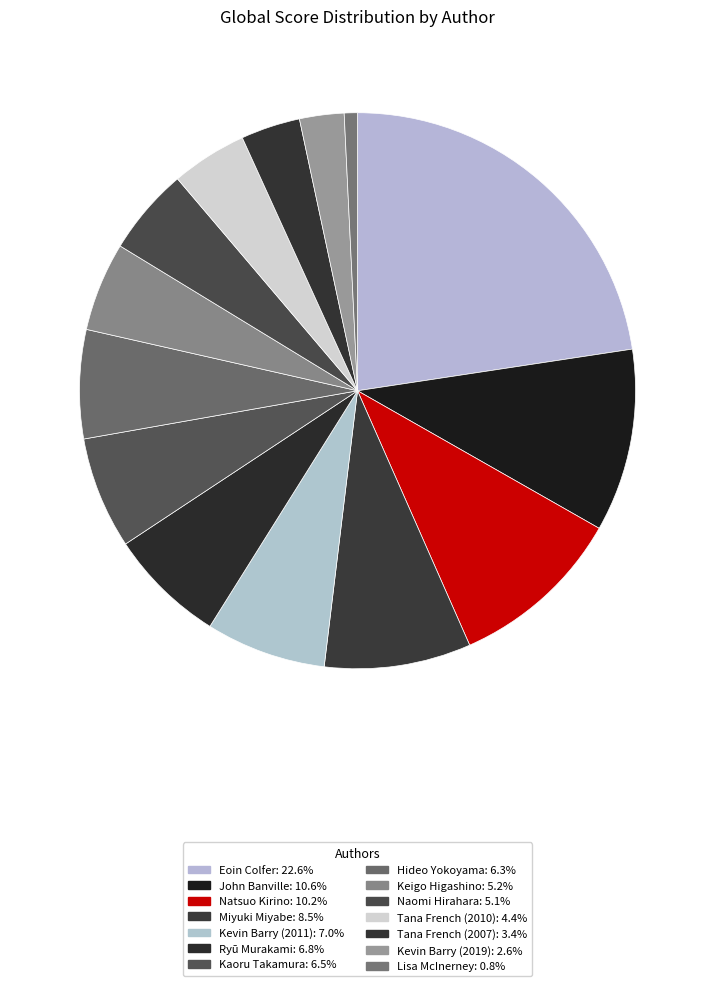

Which has a higher value, Kaoru Takamura or Tana French (2010)?

Kaoru Takamura